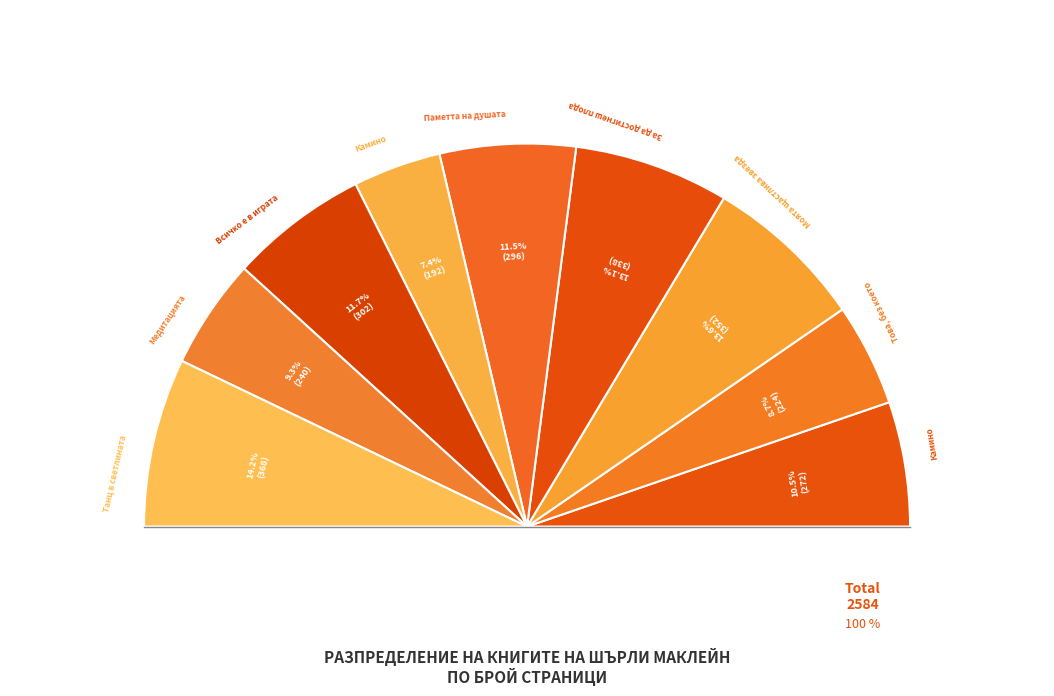

Do Това, без което (8151) and Всичко е в играта (144) together represent more than half of the pie?

No